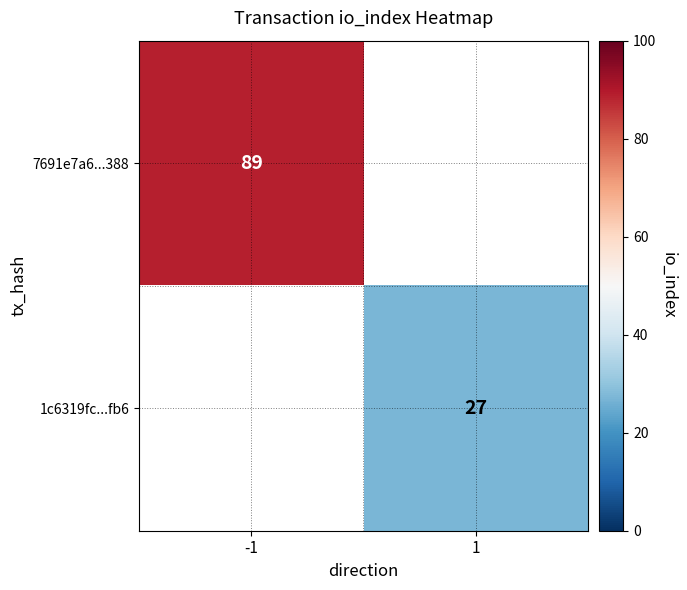

True or false: 1c6319fc...fb6 has a value of 18 at 1.

False